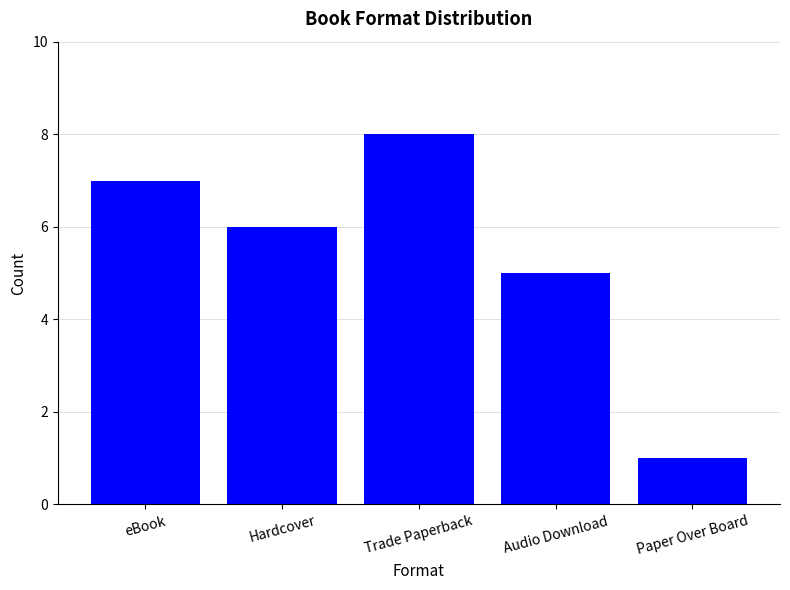

Is it true that the value at Paper Over Board is 1?

True